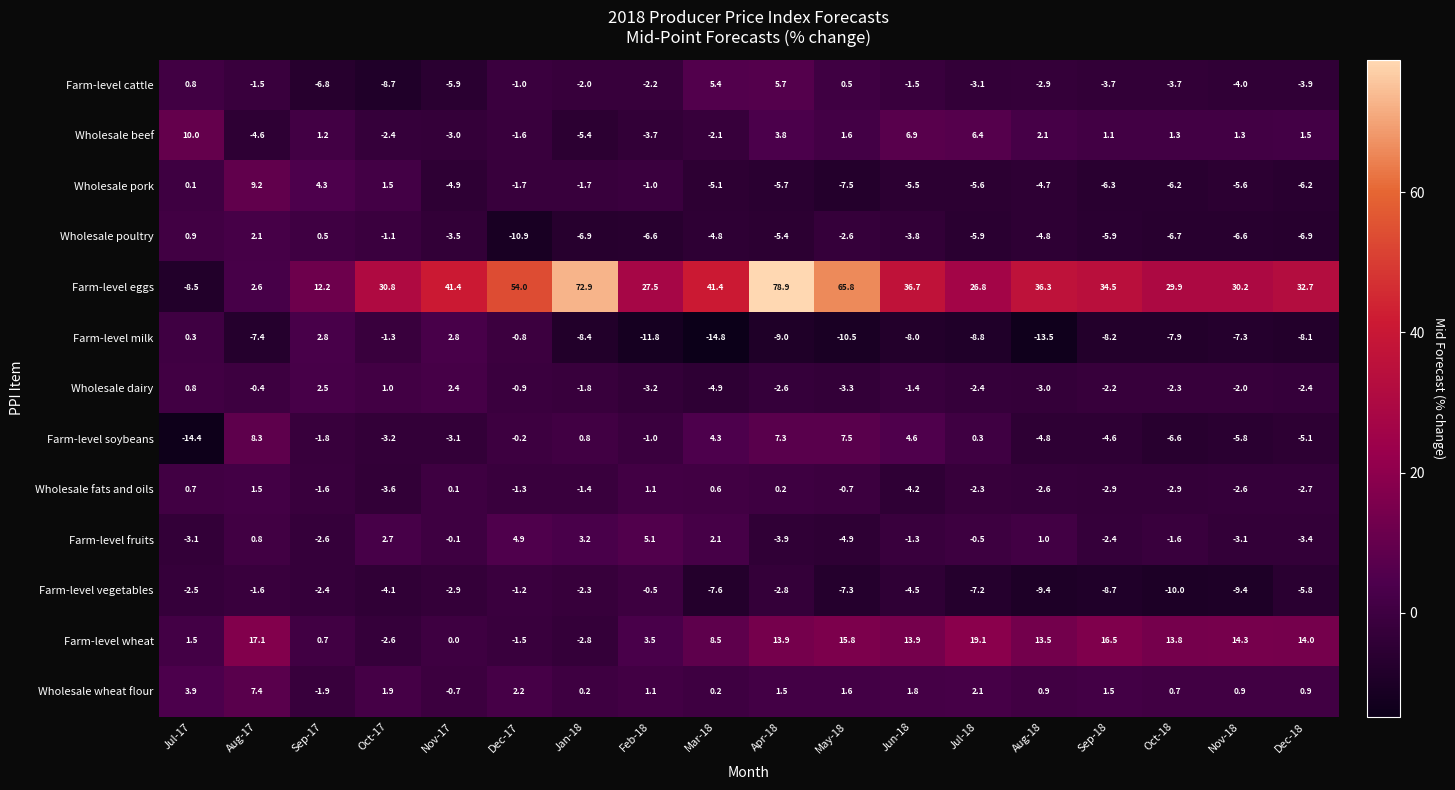

What is the total value across all series at Nov-17?

22.6